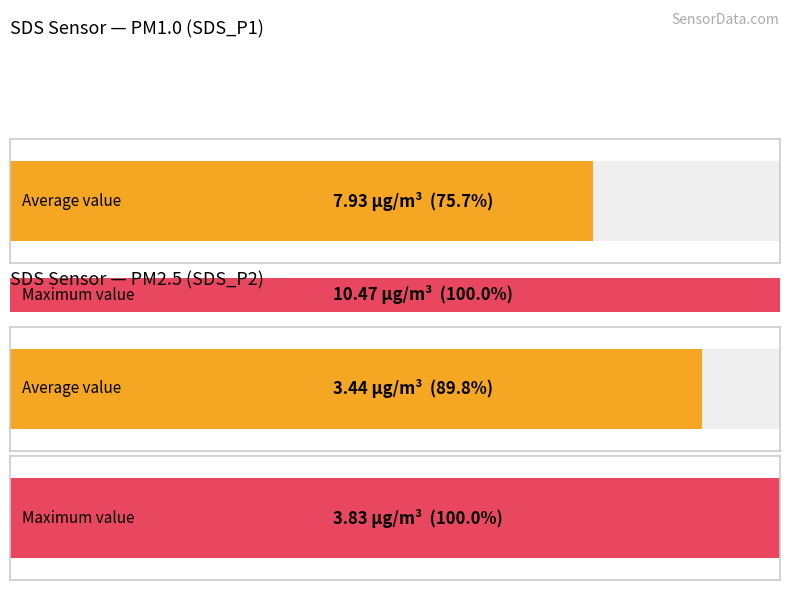

What are all the series names shown in the legend?

SDS_P1, SDS_P2